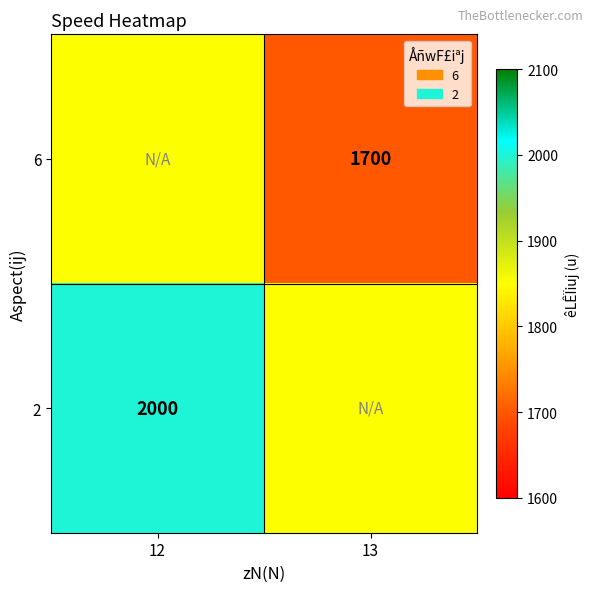

At how many categories does at least one series exceed 1823?

2